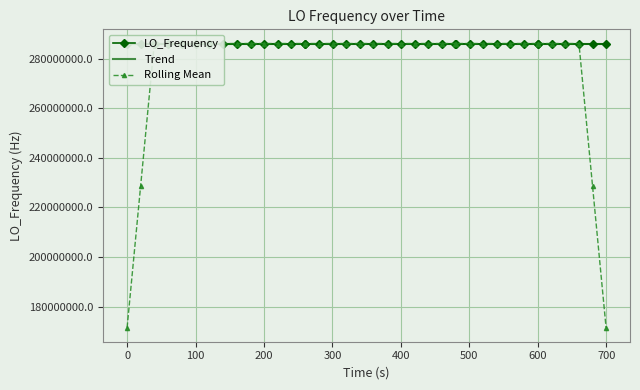

What is the lowest value of the LO_Frequency series?

286046998.1